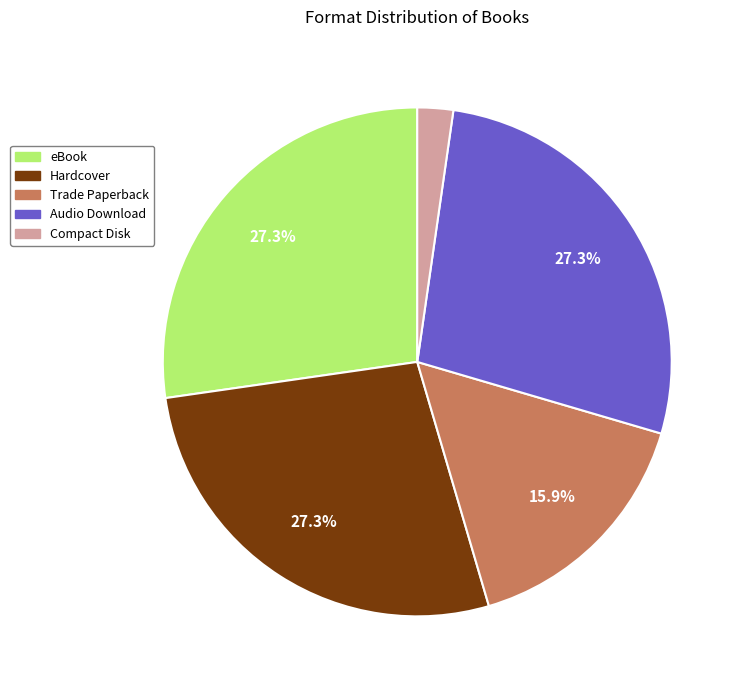

How many slices are in this pie chart?

5